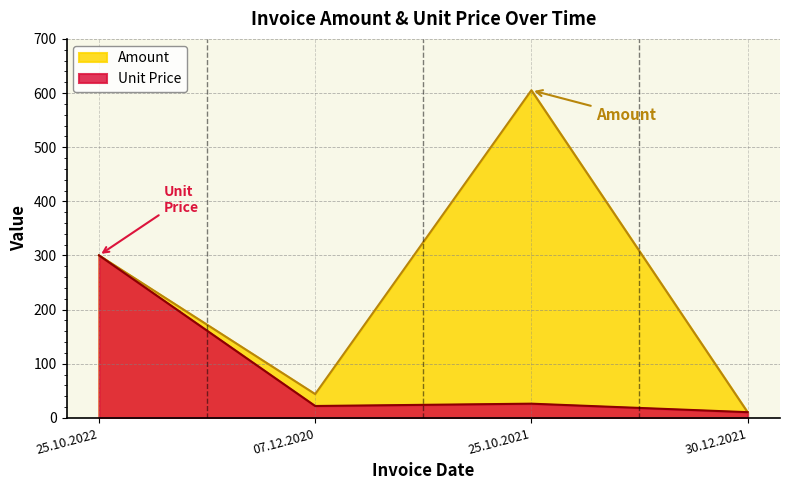

How many lines are shown in the chart?

2